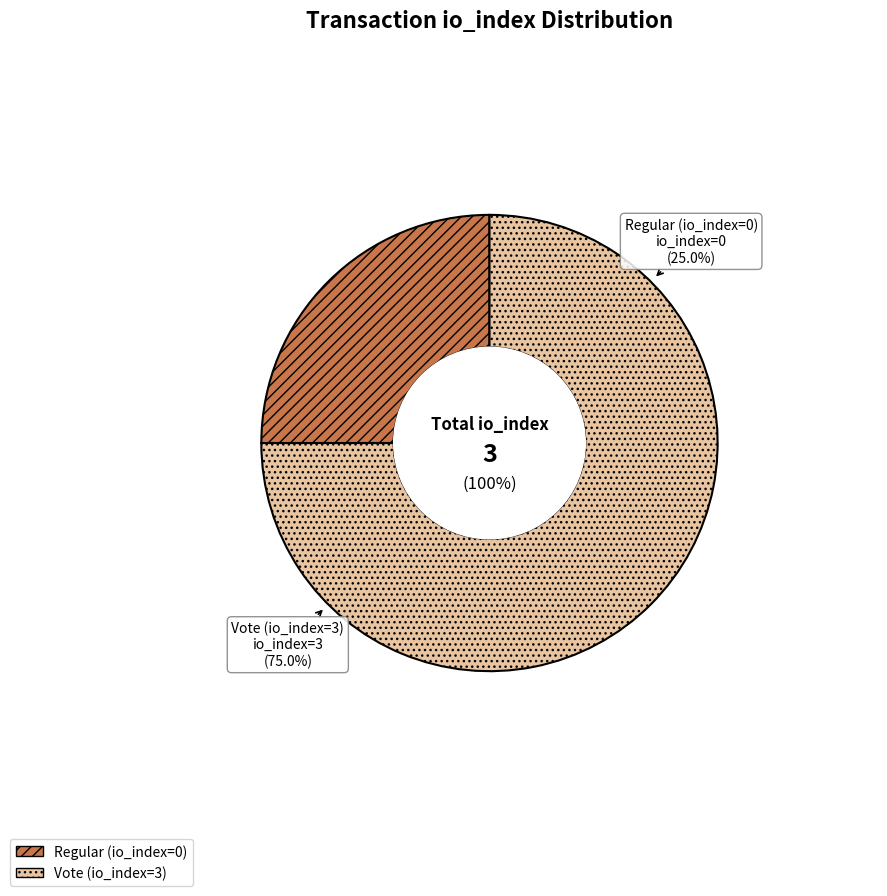

Which has a higher value, Regular (io_index=0) or Vote (io_index=3)?

Vote (io_index=3)